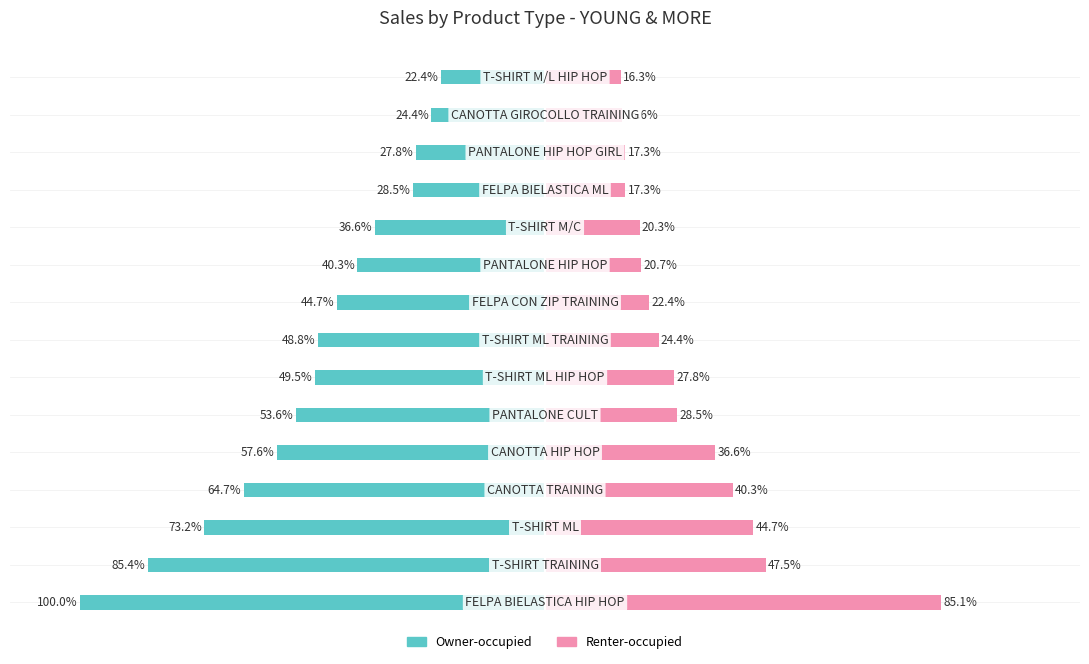

Which series changed the most between 3 and 11?

Owner-occupied